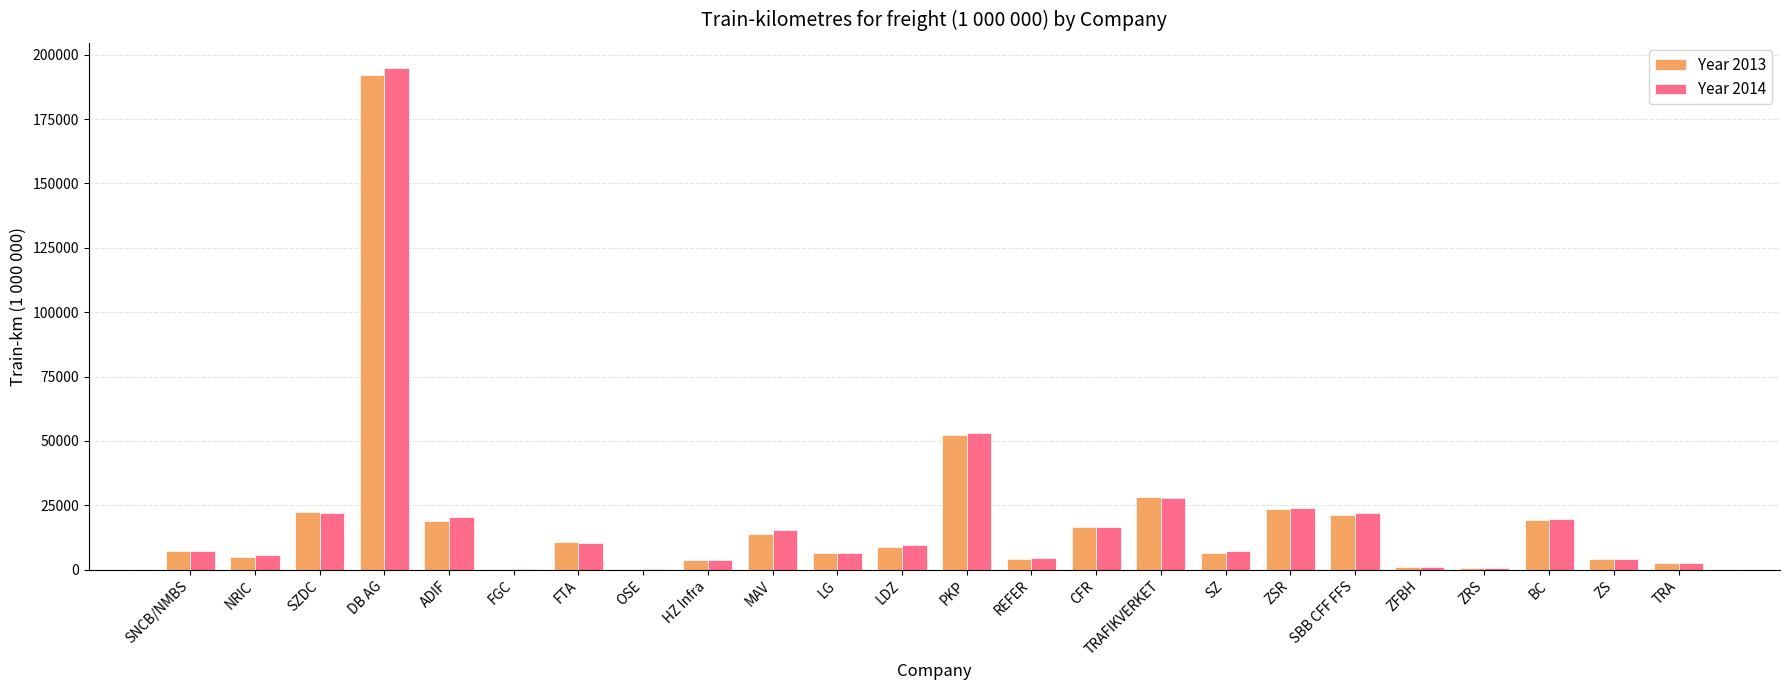

Which series has the largest range (max minus min)?

Year 2014